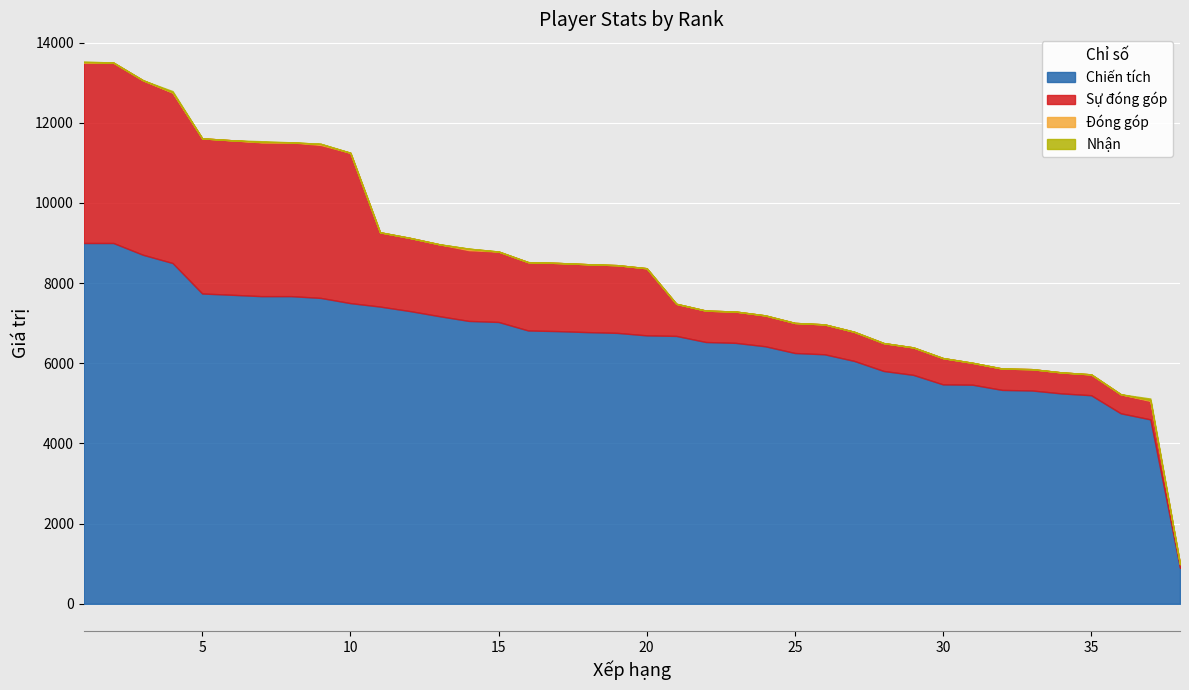

List the series in order of their peak value, lowest first.

Đóng góp, Nhận, Sự đóng góp, Chiến tích